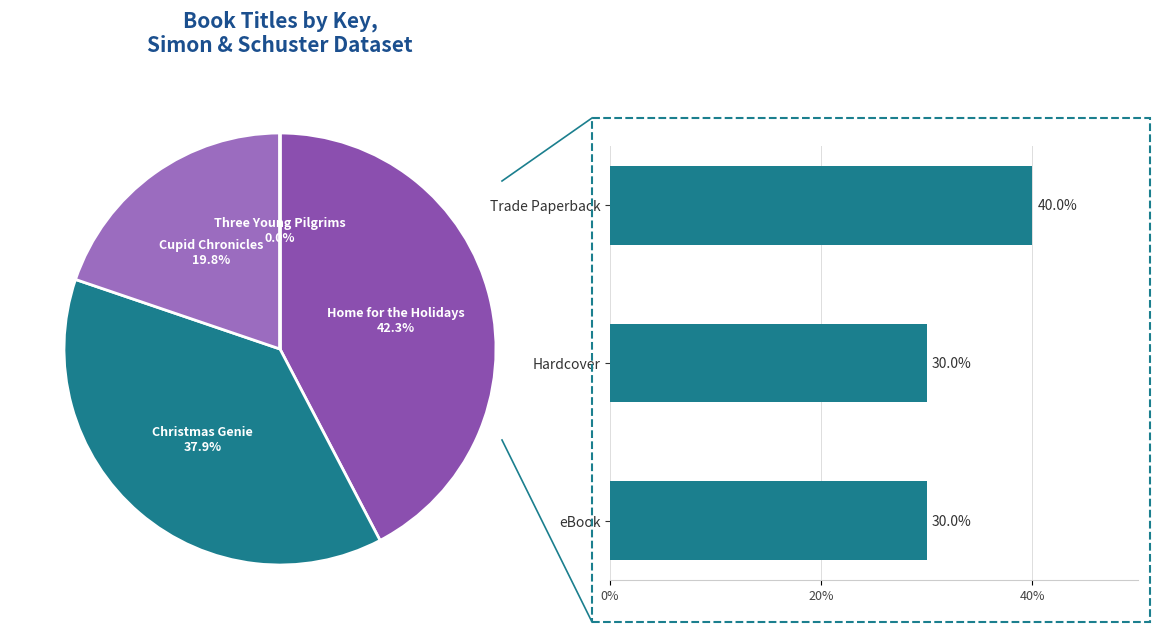

Is there any slice that represents more than half of the pie?

No